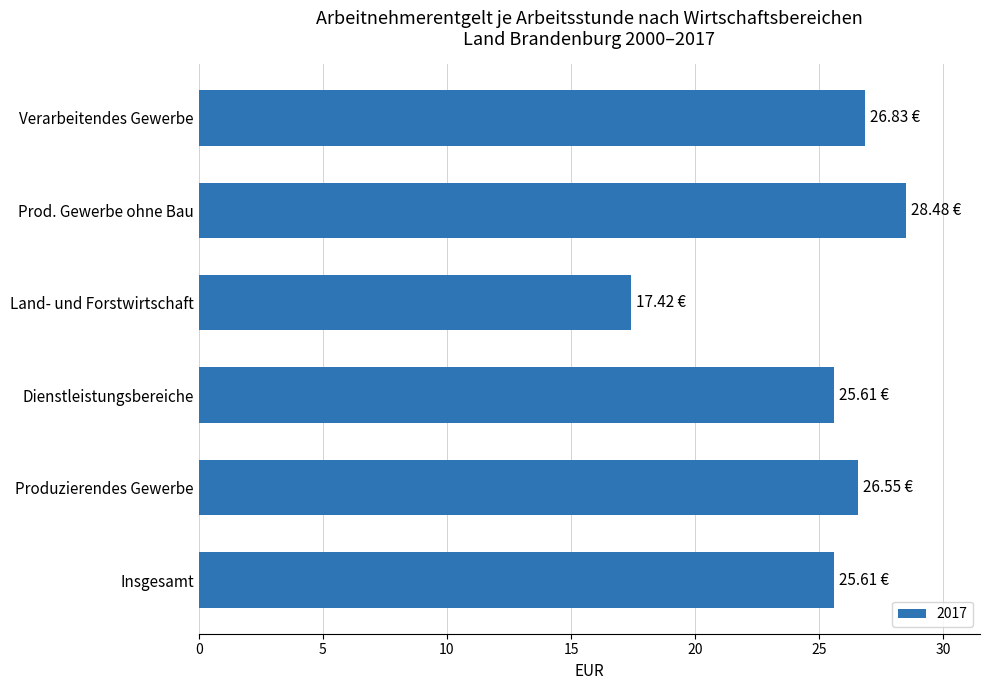

Count the number of categories in the chart.

6